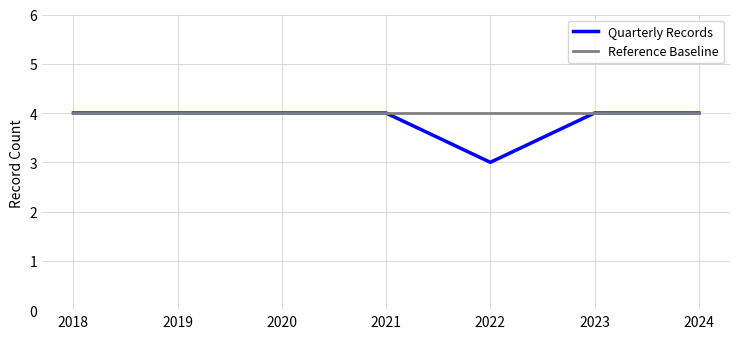

What is the sum of all Reference Baseline values?

28